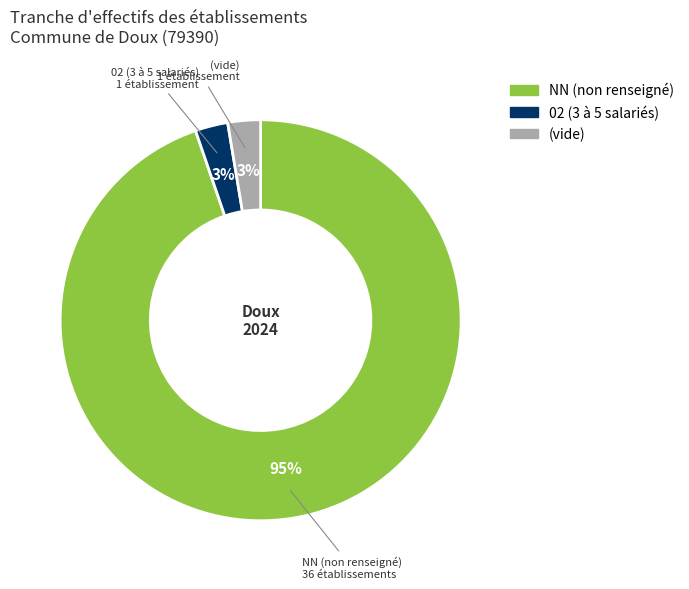

Does any single category account for the majority?

Yes